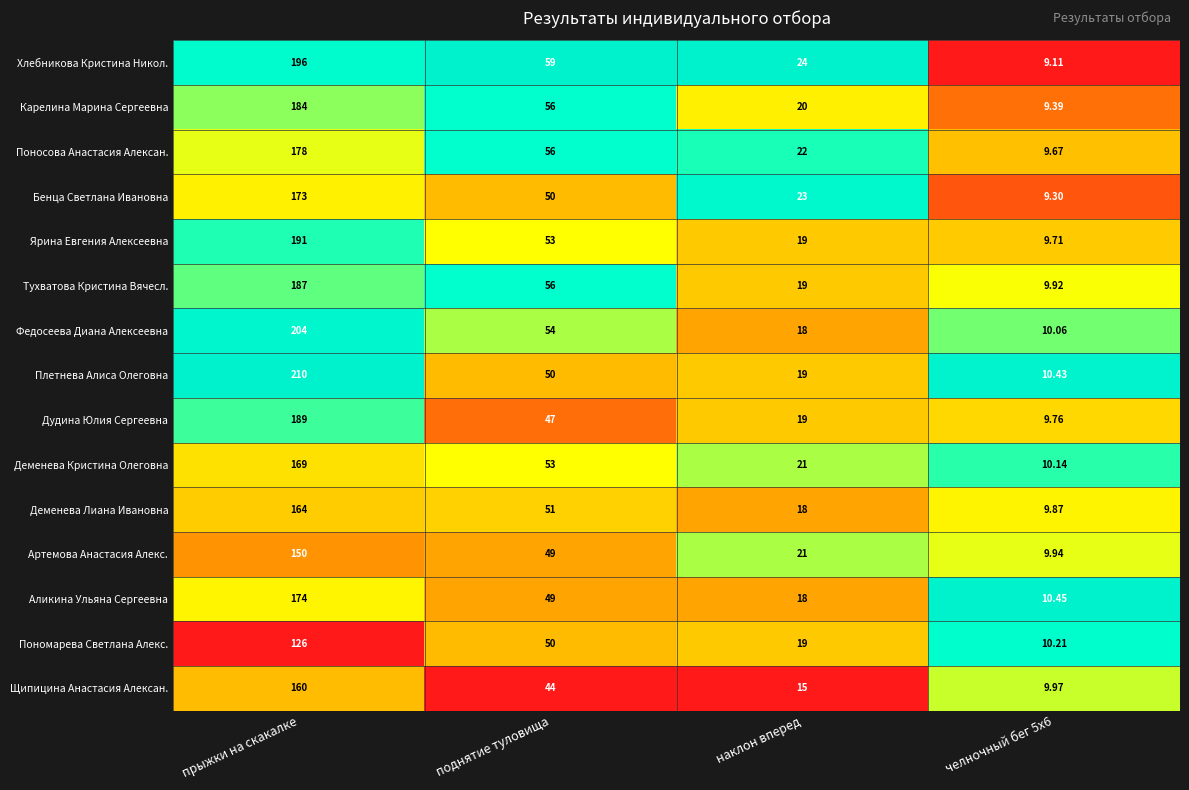

Which label corresponds to the largest value in the chart?

прыжки на скакалке